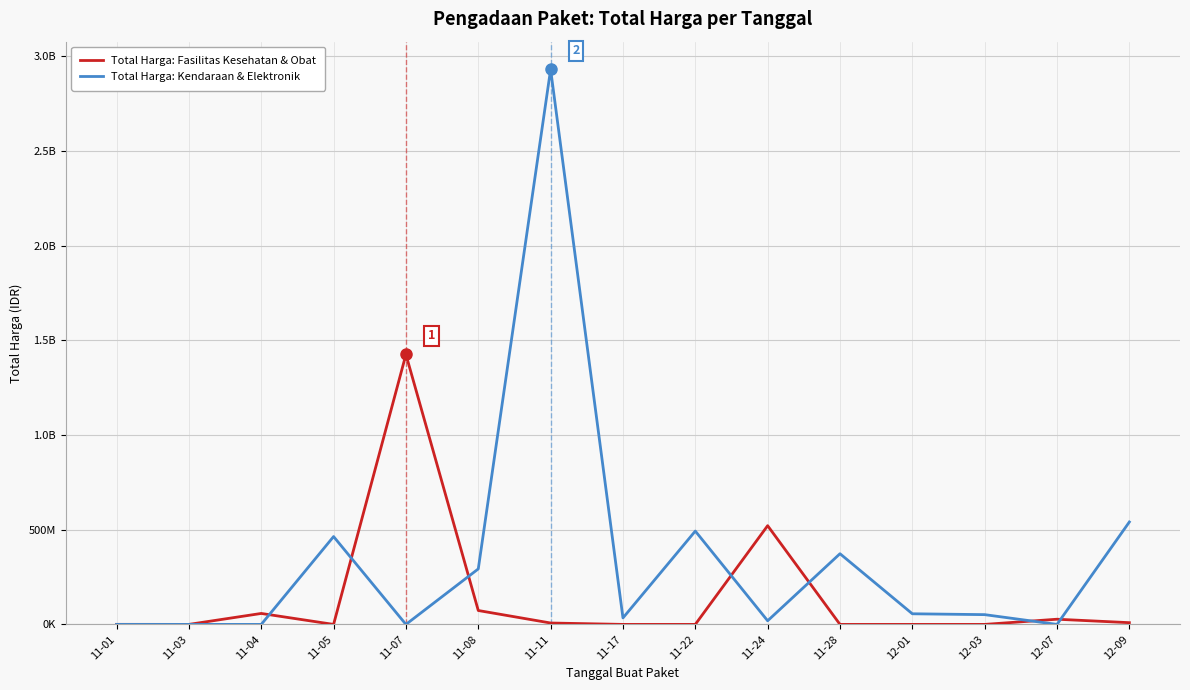

What is the label of the 10th point from the right?

11-08